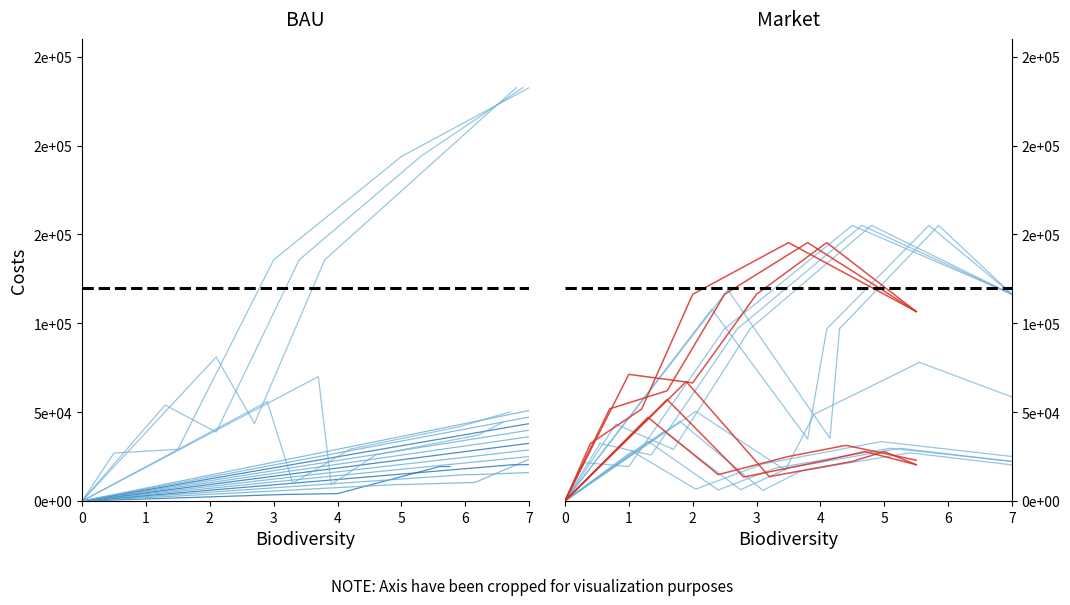

What is the value of the house id point at the 8th from the left?

1